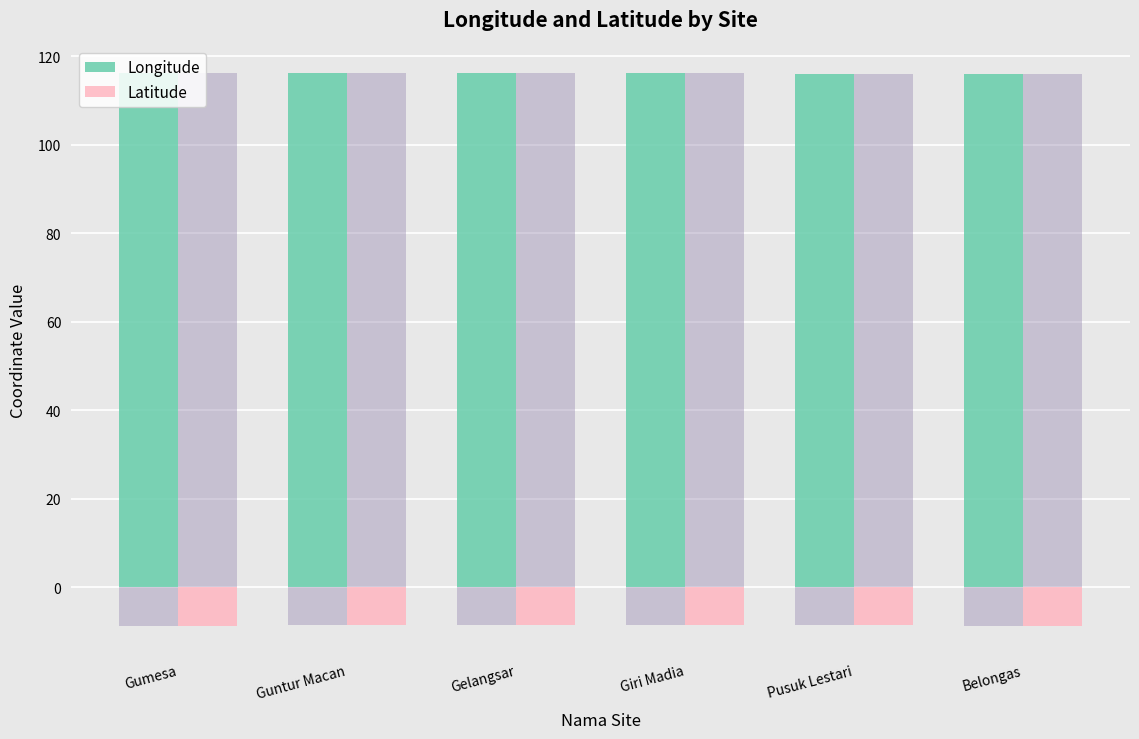

What is the sum of all Longitude values?

696.7